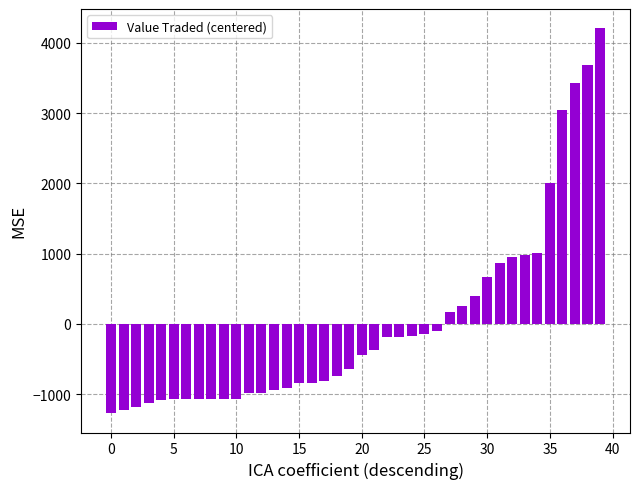

What is the minimum value shown in the chart?

-1274.1